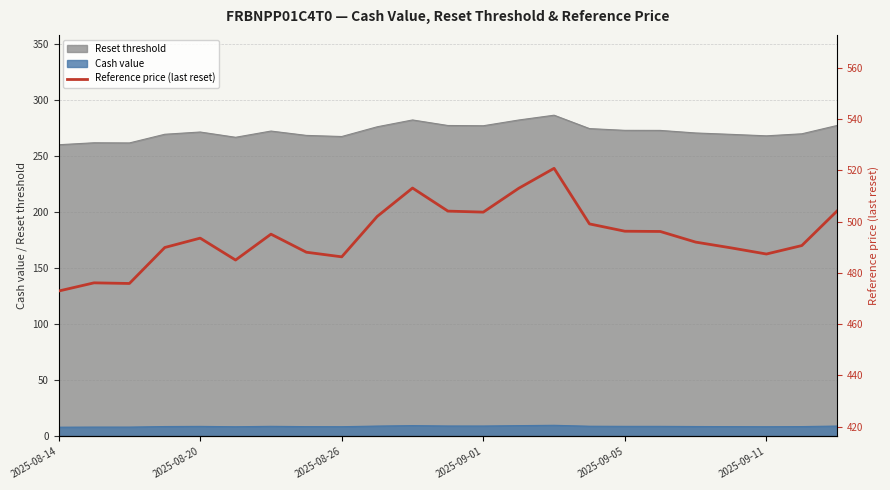

The Reset threshold series shows 268.0 at 2025-09-11. True or false?

True